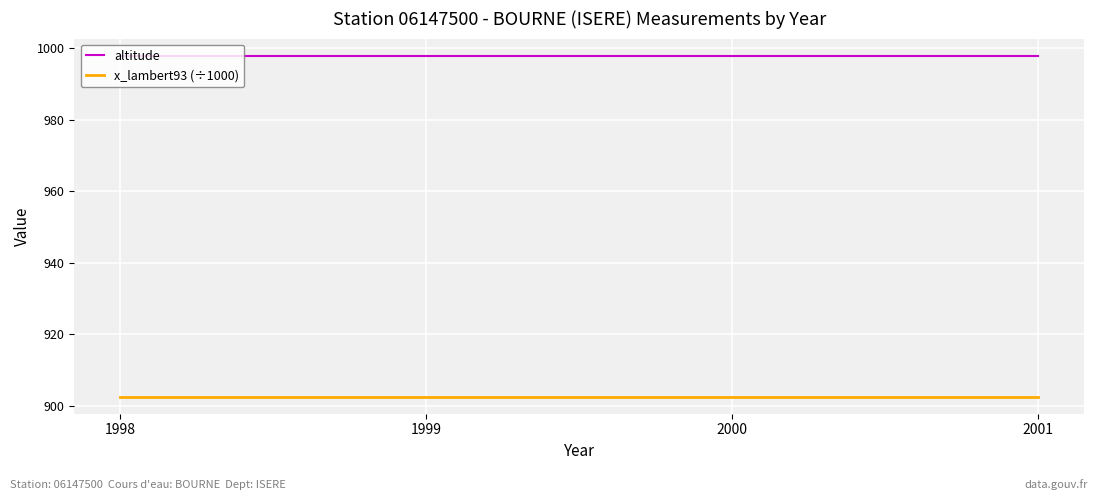

True or false: altitude and x_lambert93 (÷1000) cross at least once.

False